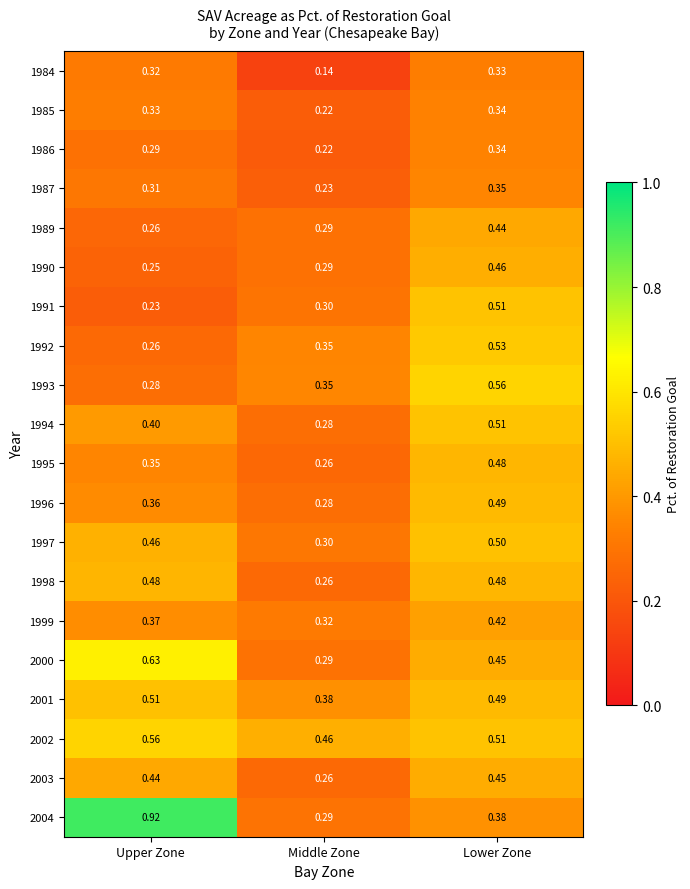

Is the value of 1998 at Lower Zone greater than the value of 1992 at Lower Zone?

No